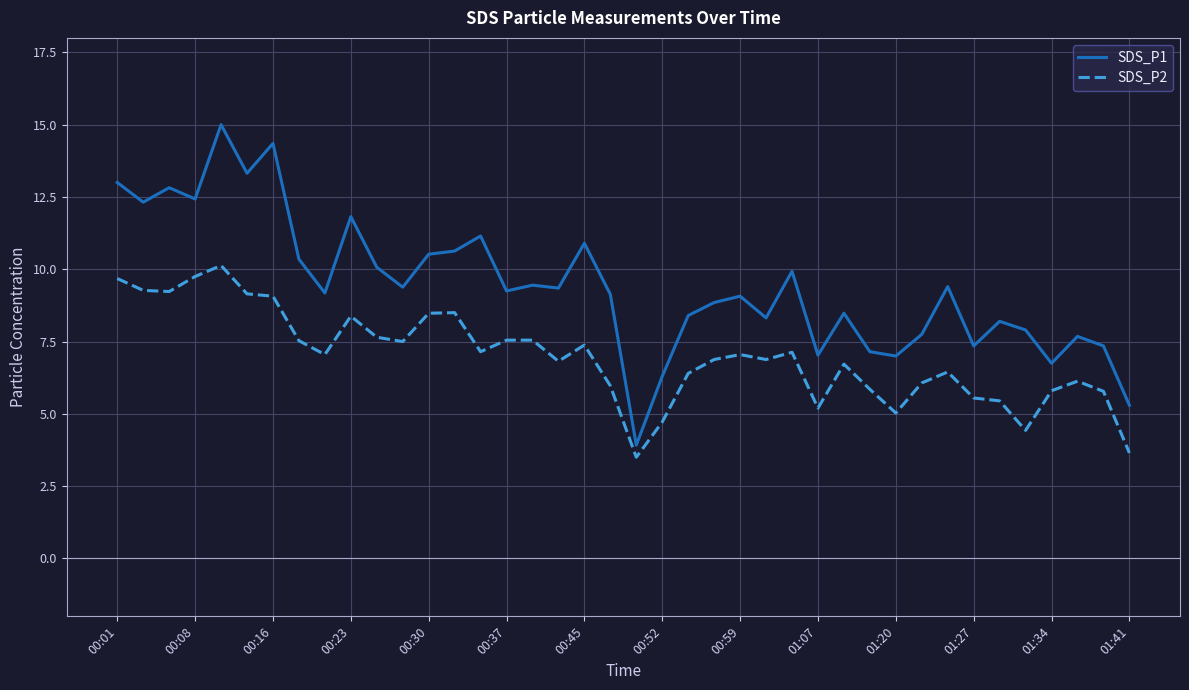

Which series has the largest total across all categories?

SDS_P1